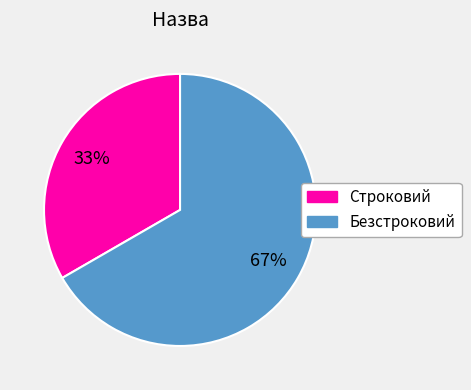

What is the majority slice?

Безстроковий